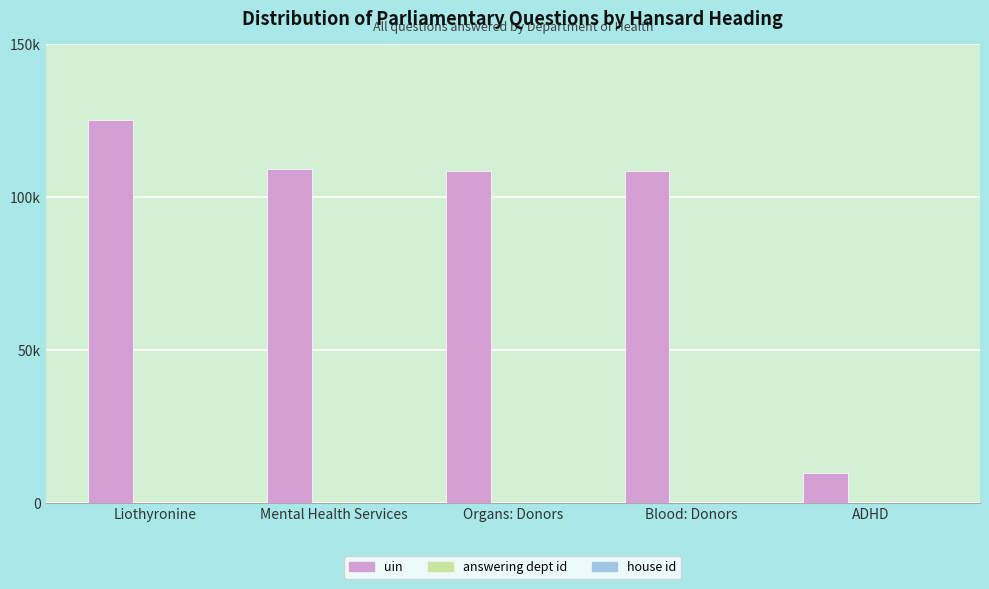

Does the chart contain stacked bars?

No